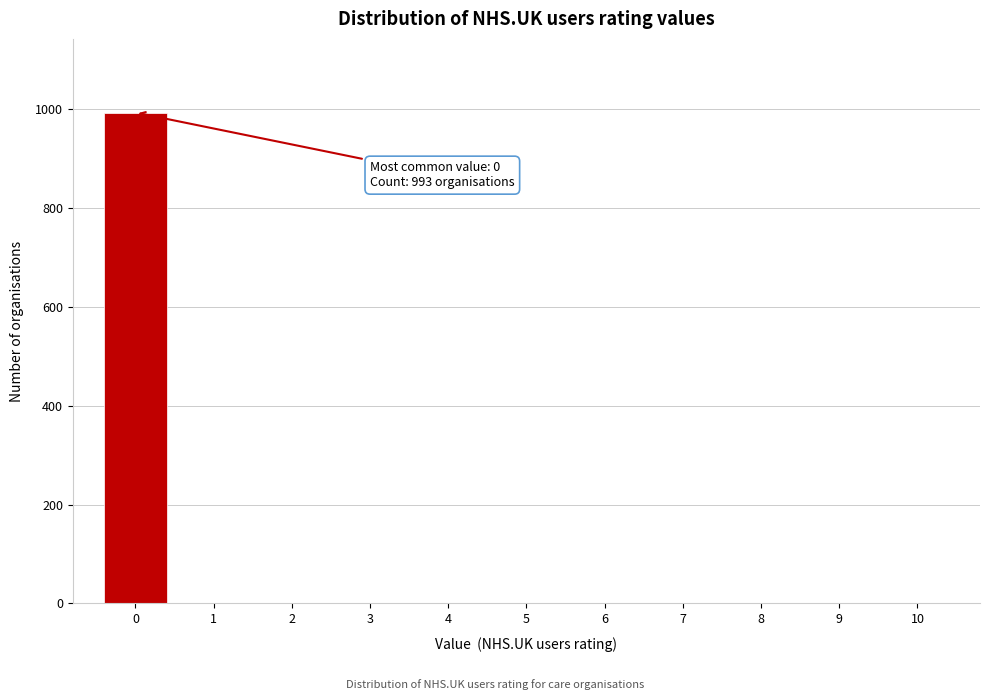

Reading left to right, what are all the values shown in this chart?

0=993	1=0	2=0	3=0	4=0	5=0	6=0	7=0	8=0	9=0	10=0